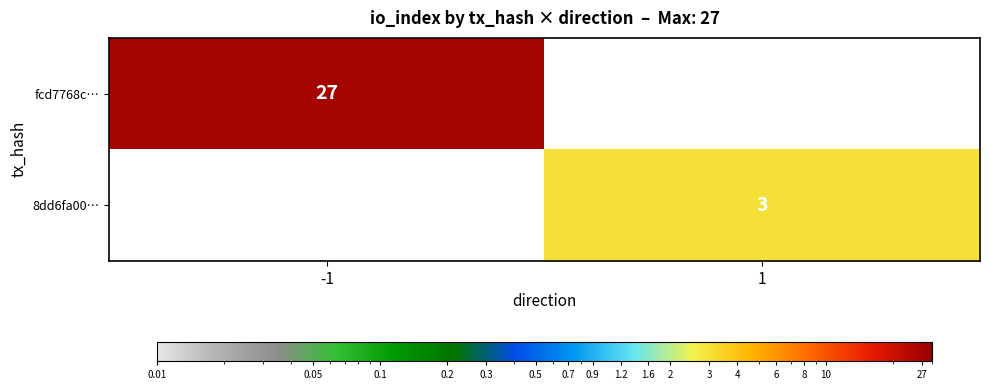

The value of 8dd6fa00… at 1 is 5. True or false?

False